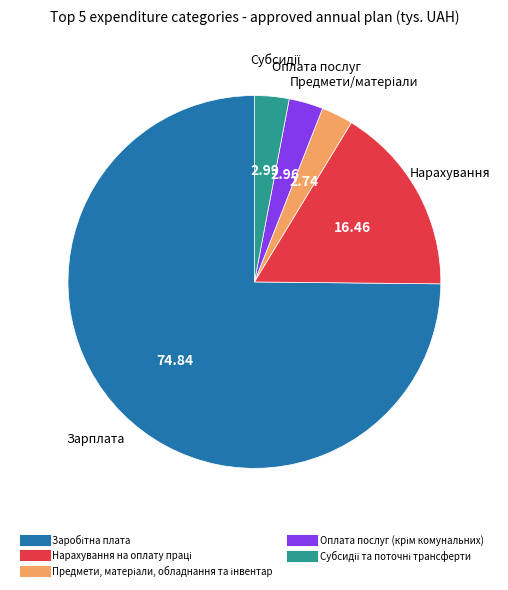

Is there a majority slice in this chart?

Yes